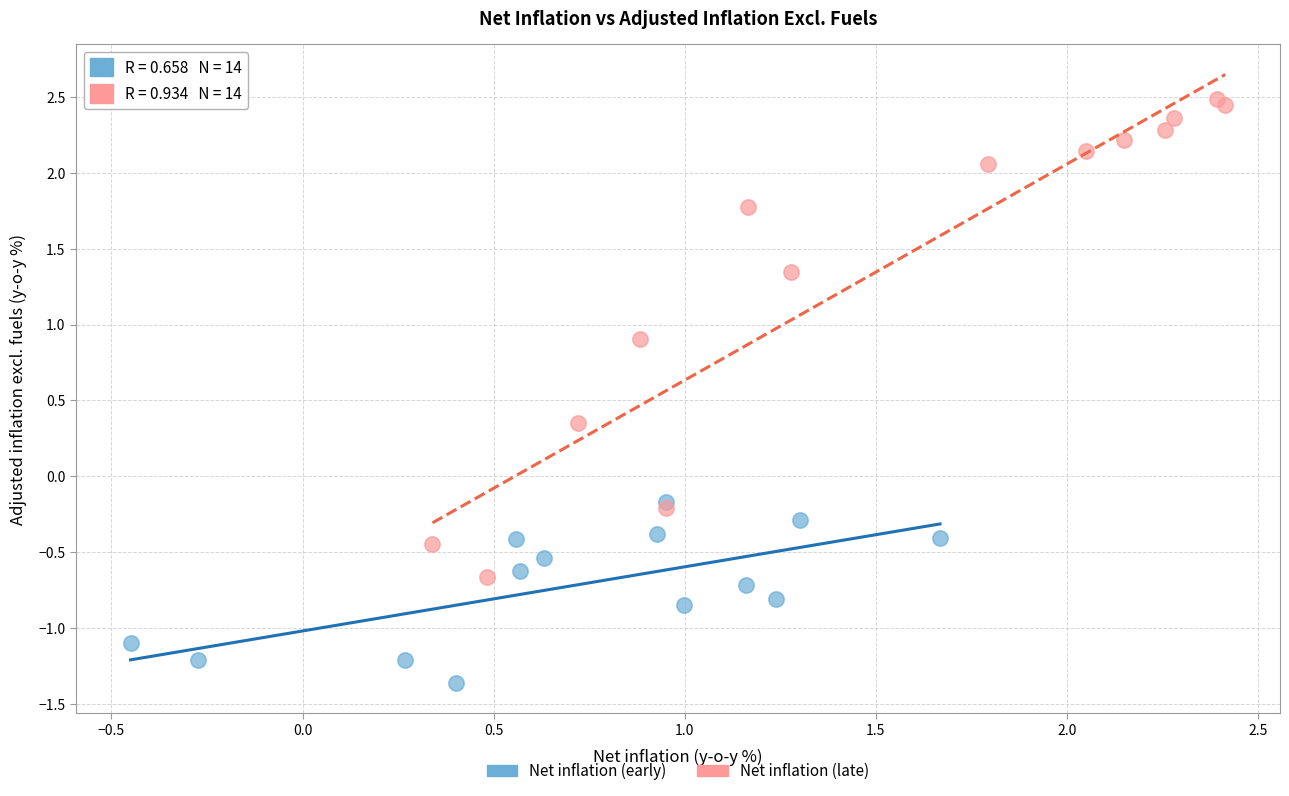

Which series contains the lowest Y value?

Net inflation (early)